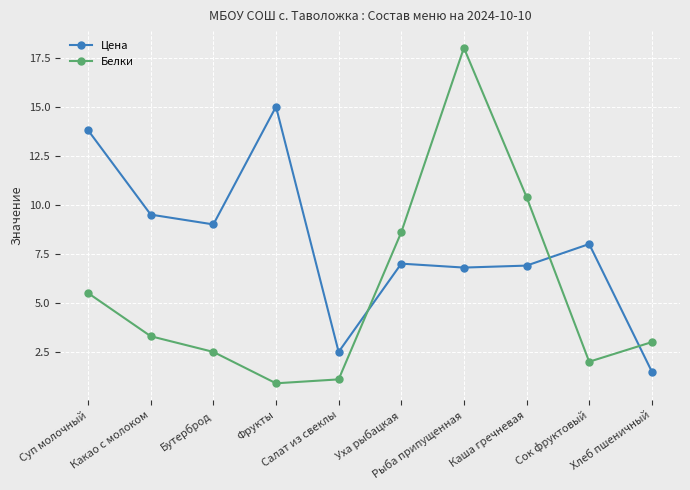

Between which two adjacent categories do Белки and Цена first intersect?

Салат из свеклы and Уха рыбацкая